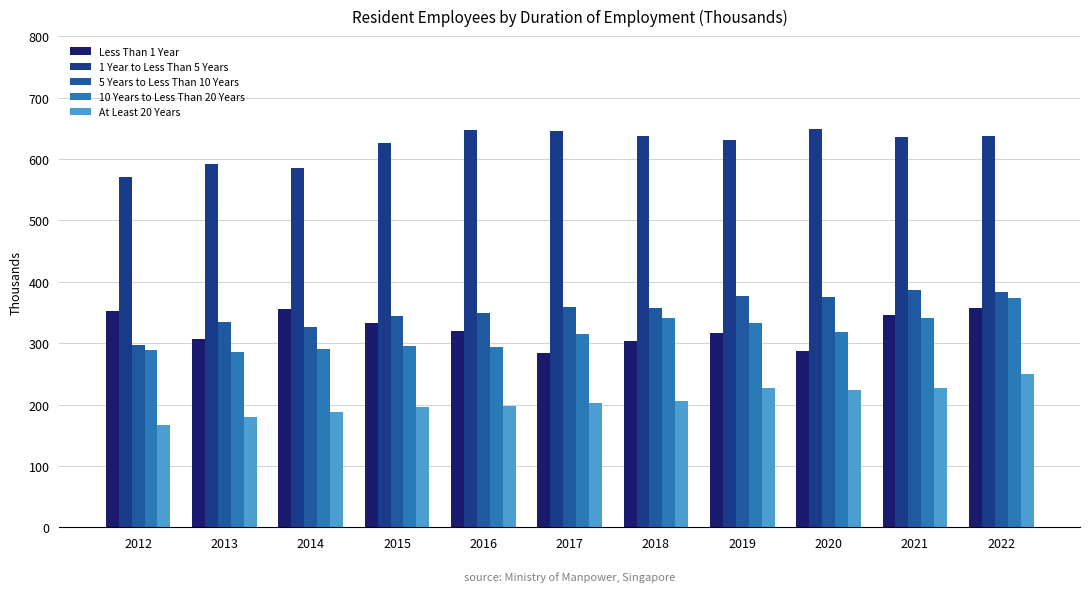

Which series has the largest total across all categories?

1 Year to Less Than 5 Years